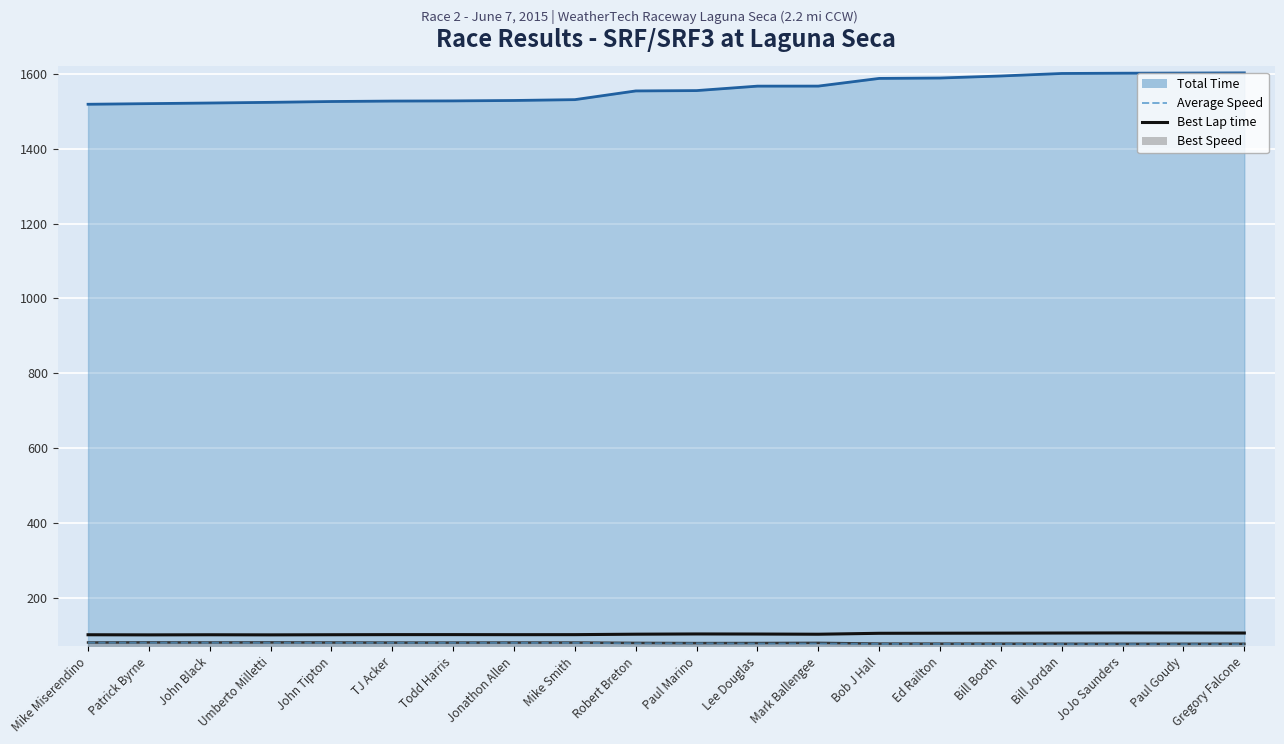

Which has a higher value, Bob J Hall or Bill Booth?

Bob J Hall